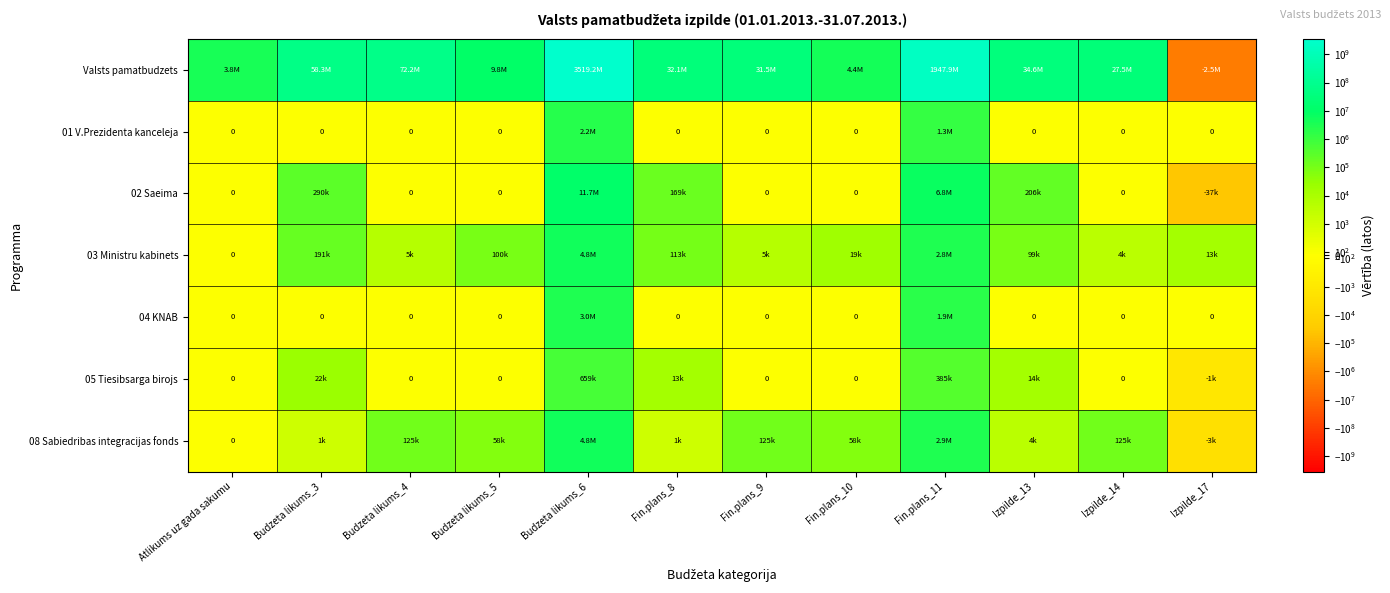

At Fin.plans_10, list the series in order from largest to smallest.

Valsts pamatbudzets, 08 Sabiedribas integracijas fonds, 03 Ministru kabinets, 01 V.Prezidenta kanceleja, 02 Saeima, 04 KNAB, 05 Tiesibsarga birojs